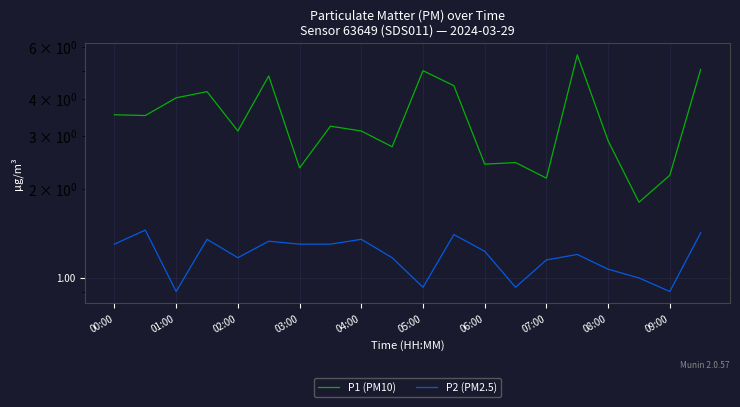

Rank the series by their maximum value, from lowest to highest.

P2 (PM2.5), P1 (PM10)